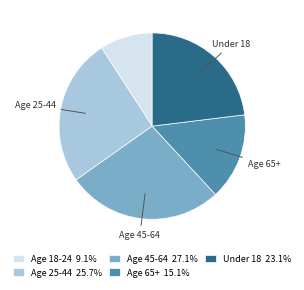

Rank the categories by value from lowest to highest.

Age 18-24, Age 65+, Under 18, Age 25-44, Age 45-64